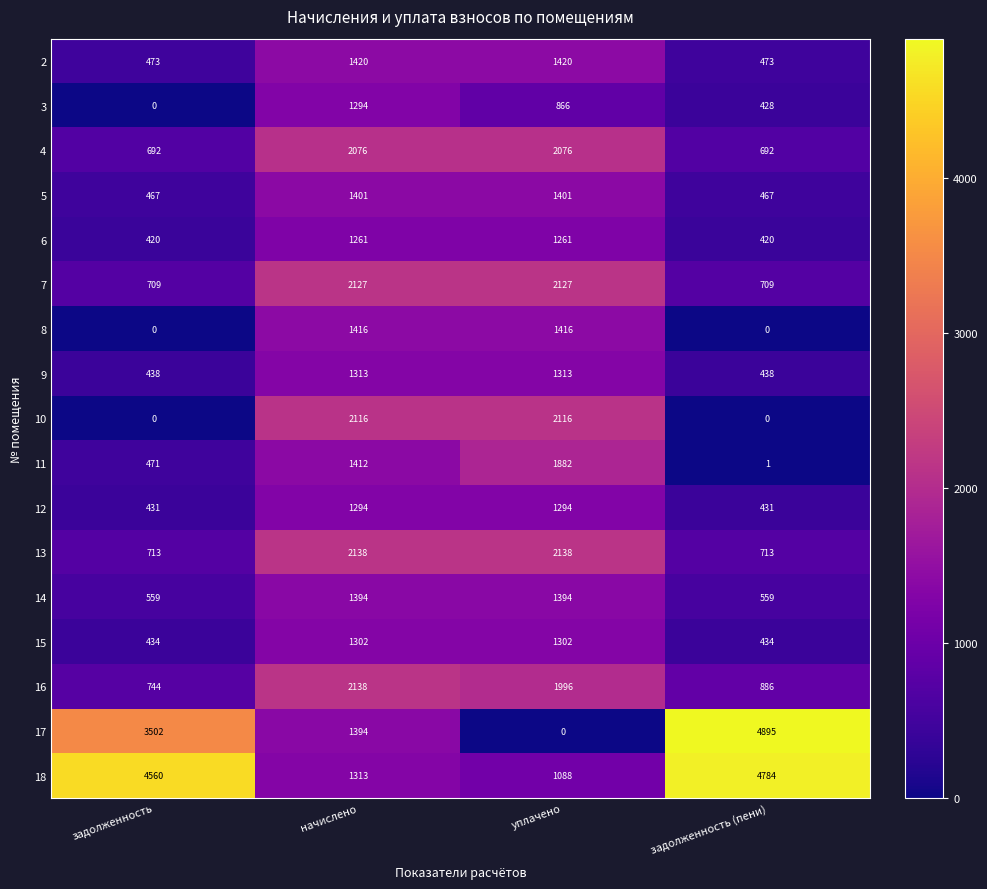

The value of 9 at уплачено is 1313. True or false?

True